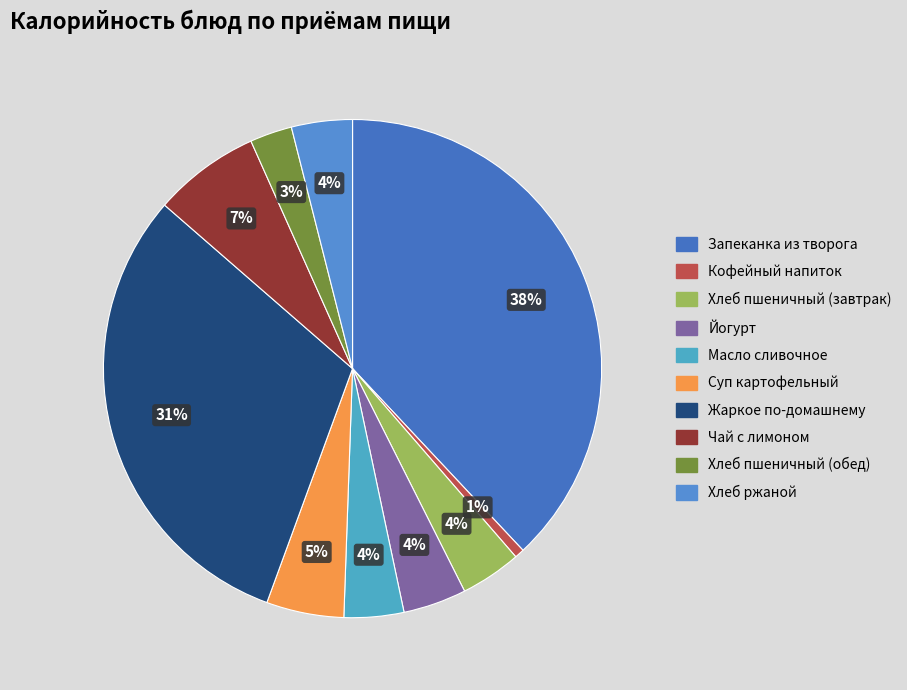

Which has a higher value, Масло сливочное or Чай с лимоном?

Чай с лимоном